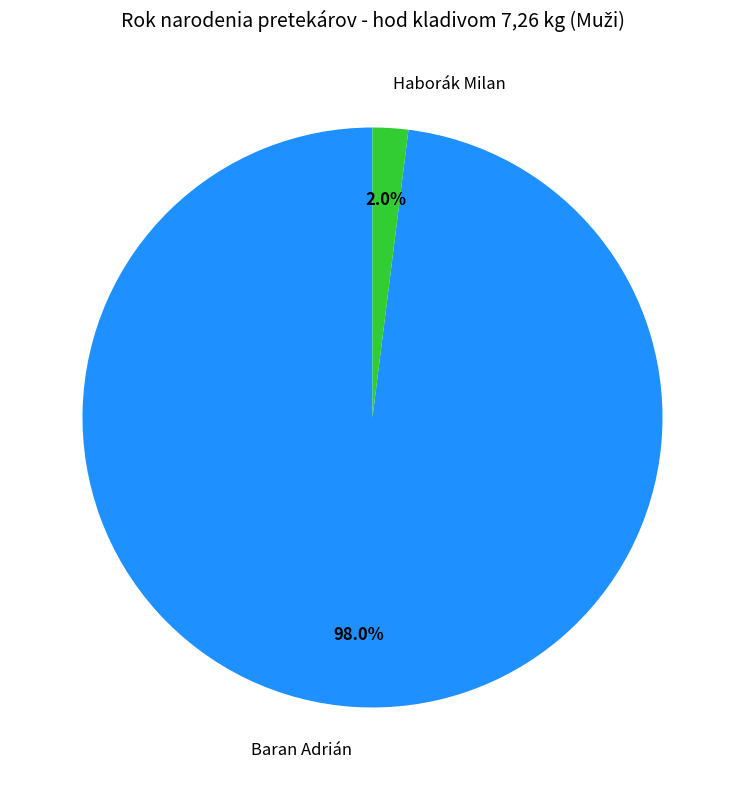

Which category accounts for the majority?

Baran Adrián